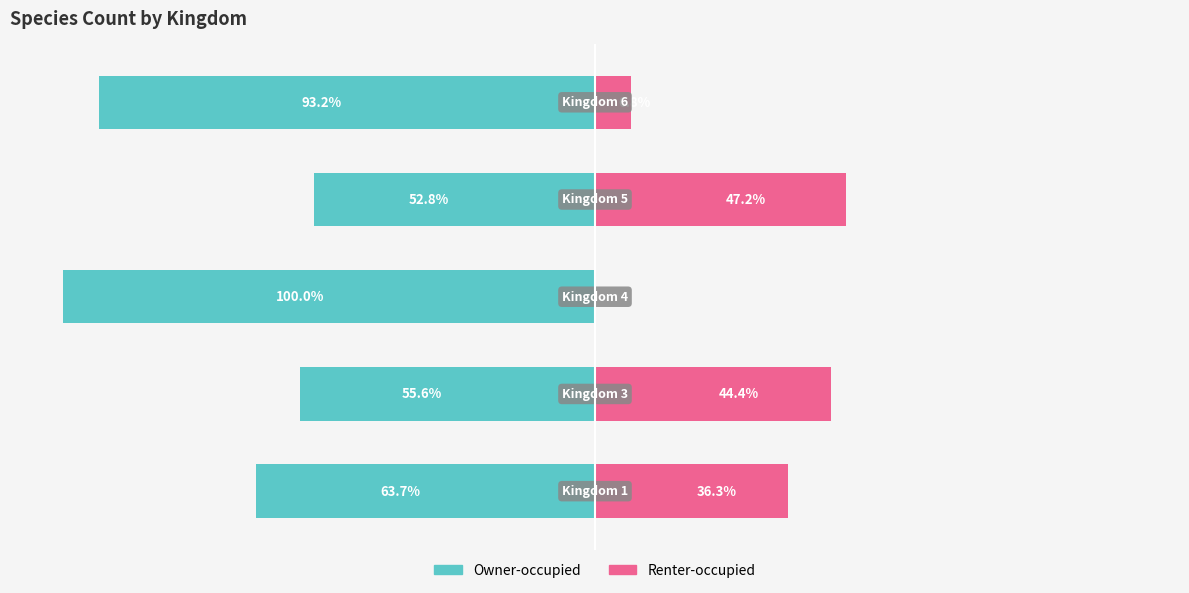

How many values in the Owner-occupied series are below -63?

3